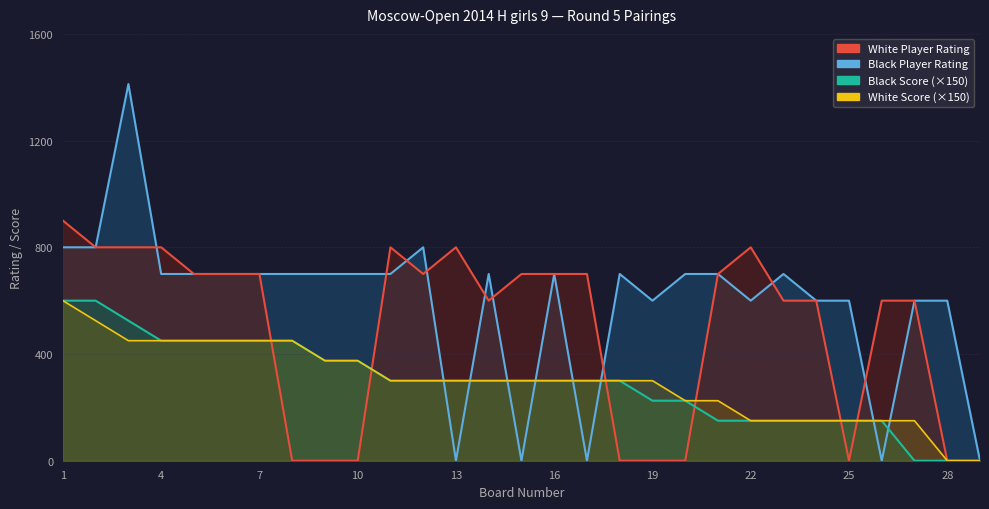

Reading left to right, transcribe all the data shown in this chart.

White Player Rating: 1=900	2=800	3=800	4=800	5=700	6=700	7=700	8=0	9=0	10=0	11=800	12=700	13=800	14=600	15=700	16=700	17=700	18=0	19=0	20=0	21=700	22=800	23=600	24=600	25=0	26=600	27=600	28=0	29=0
Black Player Rating: 1=800	2=800	3=1412	4=700	5=700	6=700	7=700	8=700	9=700	10=700	11=700	12=800	13=0	14=700	15=0	16=700	17=0	18=700	19=600	20=700	21=700	22=600	23=700	24=600	25=600	26=0	27=600	28=600	29=0
White Score: 1=600	2=525	3=450	4=450	5=450	6=450	7=450	8=450	9=375	10=375	11=300	12=300	13=300	14=300	15=300	16=300	17=300	18=300	19=300	20=225	21=225	22=150	23=150	24=150	25=150	26=150	27=150	28=0	29=0
Black Score: 1=600	2=600	3=525	4=450	5=450	6=450	7=450	8=450	9=375	10=375	11=300	12=300	13=300	14=300	15=300	16=300	17=300	18=300	19=225	20=225	21=150	22=150	23=150	24=150	25=150	26=150	27=0	28=0	29=0